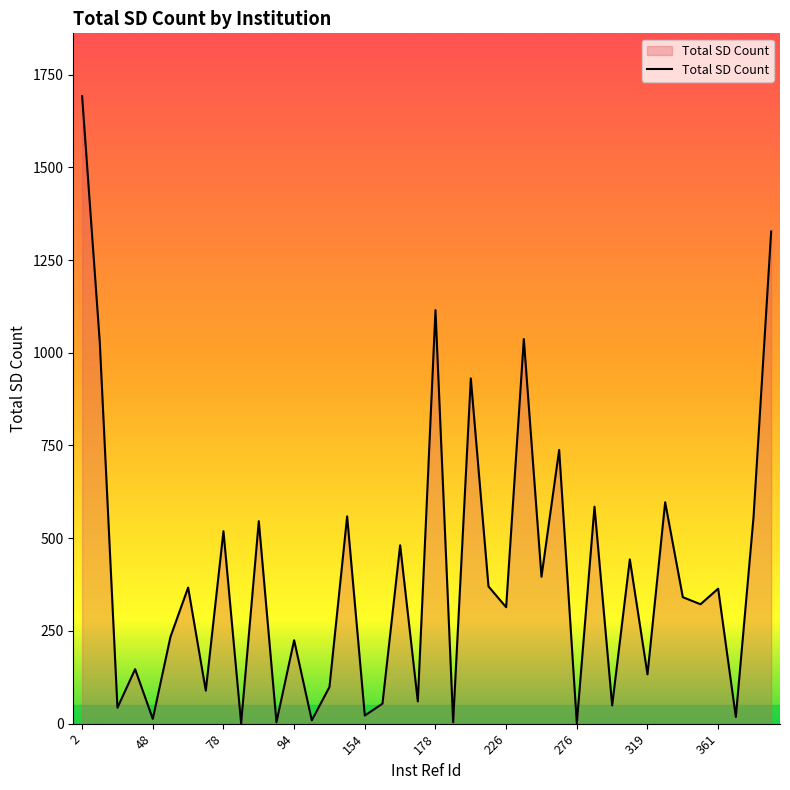

What is the average value?

396